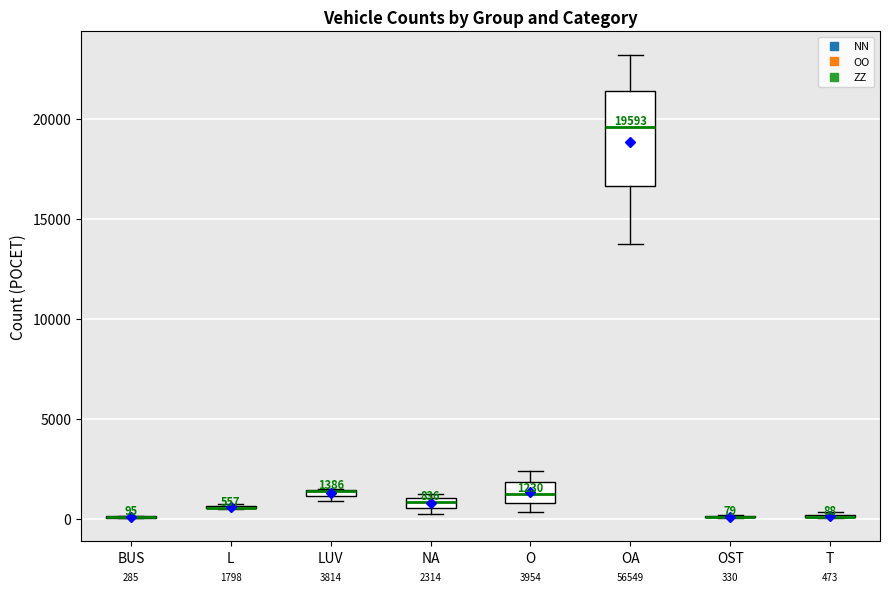

Which box is the tallest, from its lower edge to its upper edge?

OA